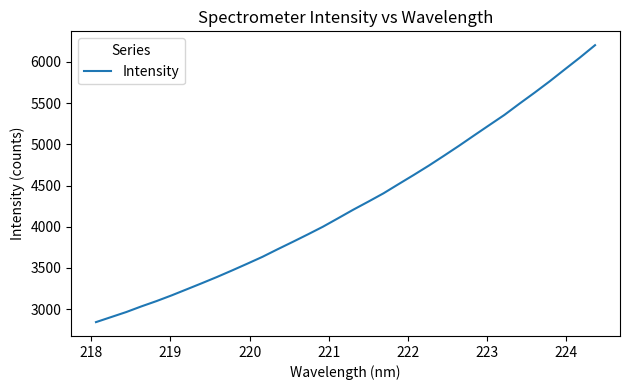

What is the maximum value shown in the chart?

6201.0